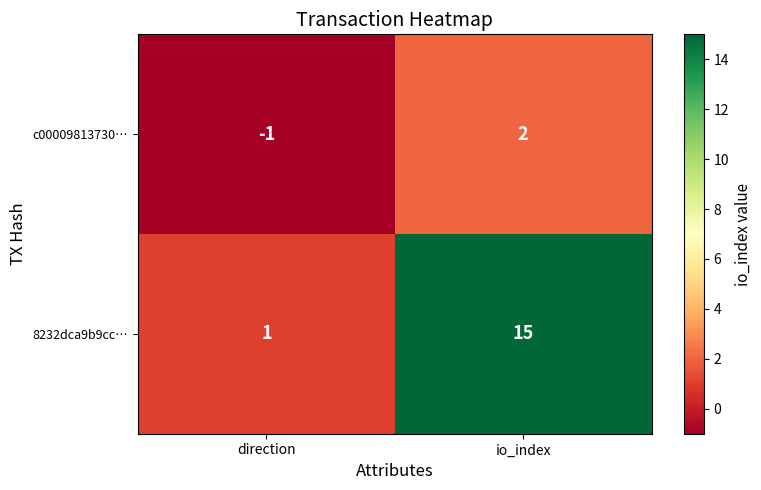

Count the number of categories in the chart.

2